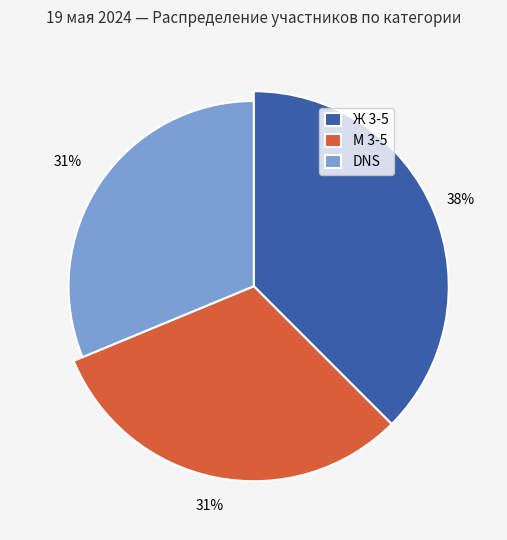

What percentage is the М 3-5 slice, to the nearest percent?

31%